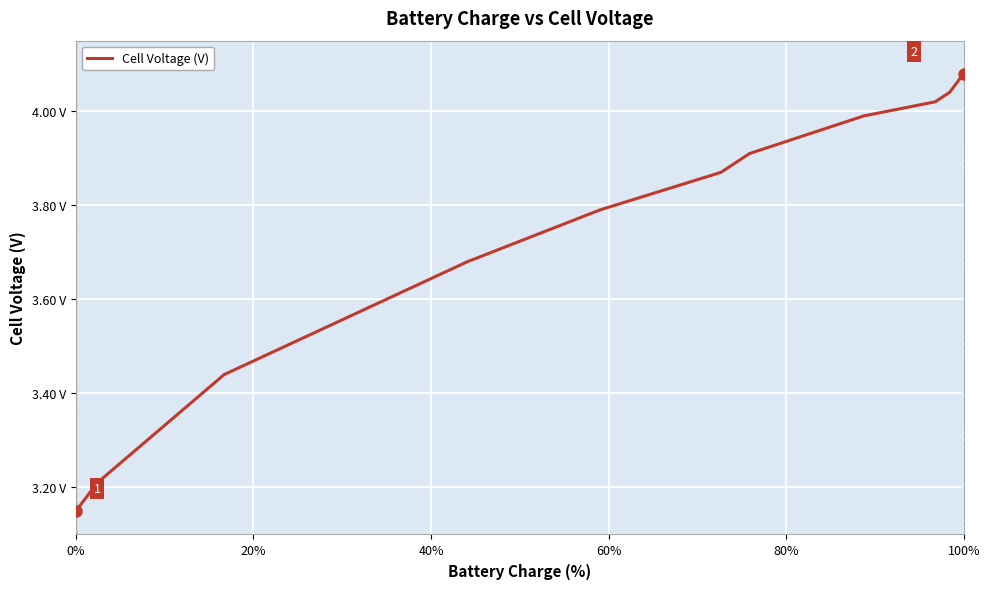

Does the chart display data point markers on the line(s)?

No